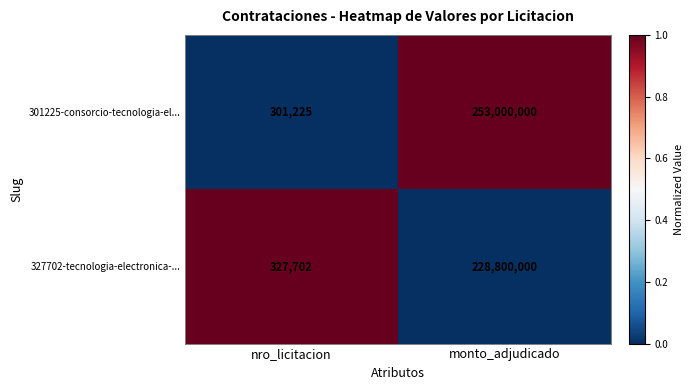

At which category is the sum across all series the highest?

monto_adjudicado